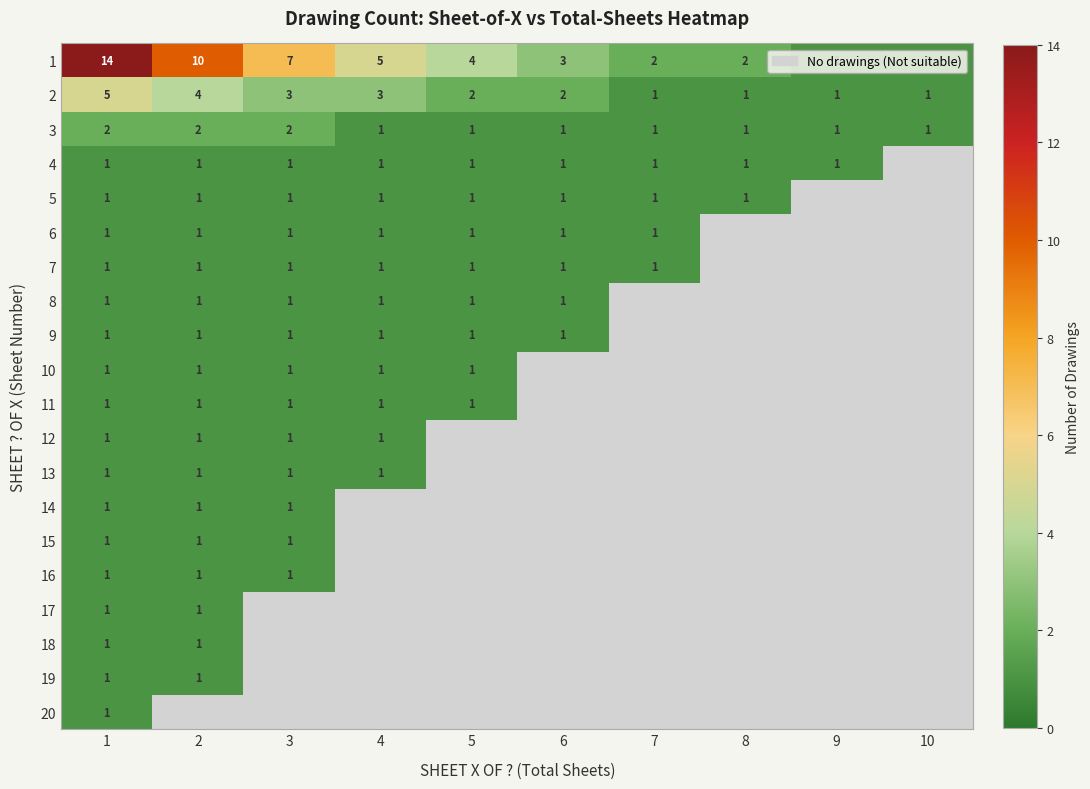

Which label corresponds to the largest value in the chart?

1